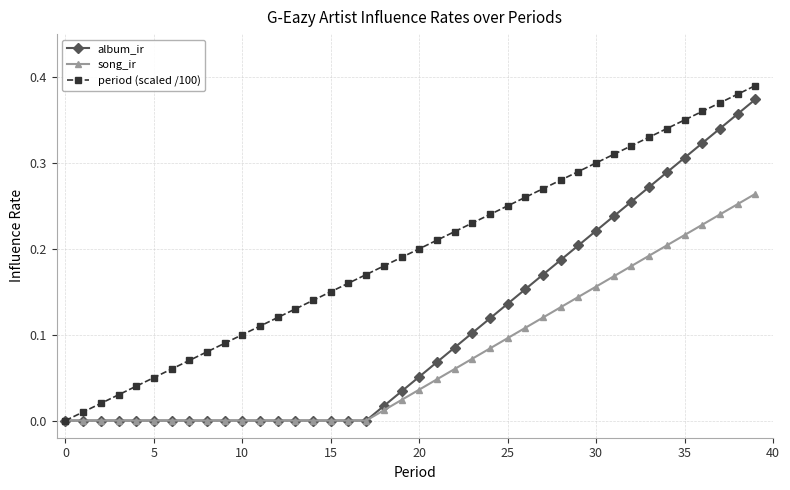

List the series in order of their overall mean, highest first.

period (scaled /100), album_ir, song_ir